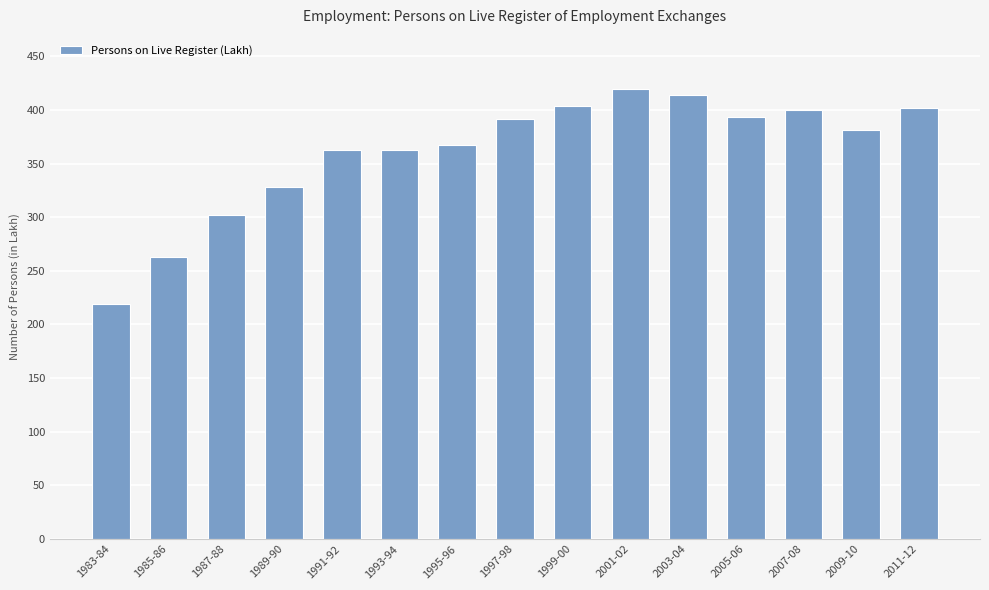

The value at 1993-94 is 648.1. True or false?

False